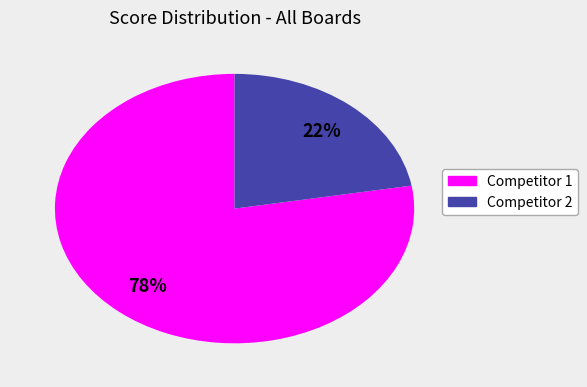

To the nearest percent, what is the combined percentage of Competitor 1 and Competitor 2?

100%